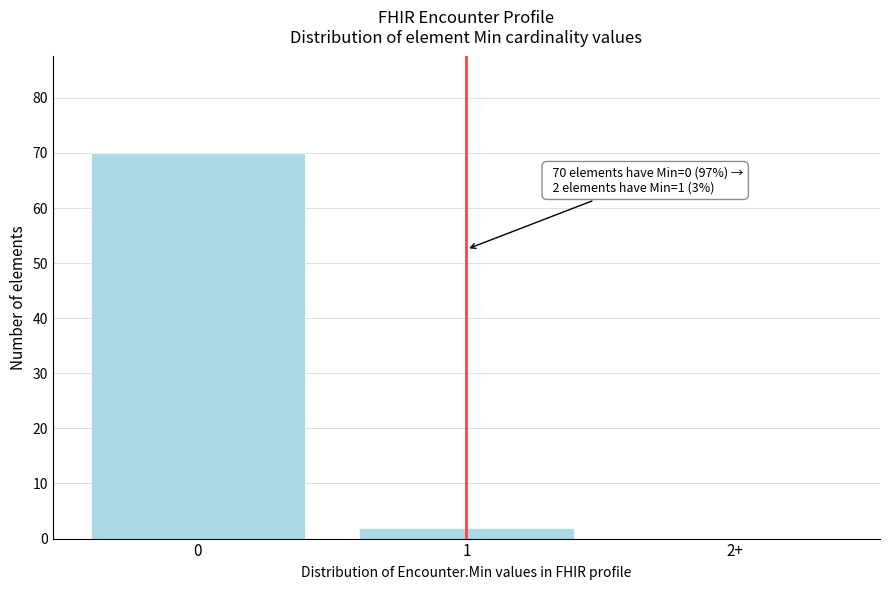

Reading left to right, transcribe all the data shown in this chart.

0=70	1=2	2+=0